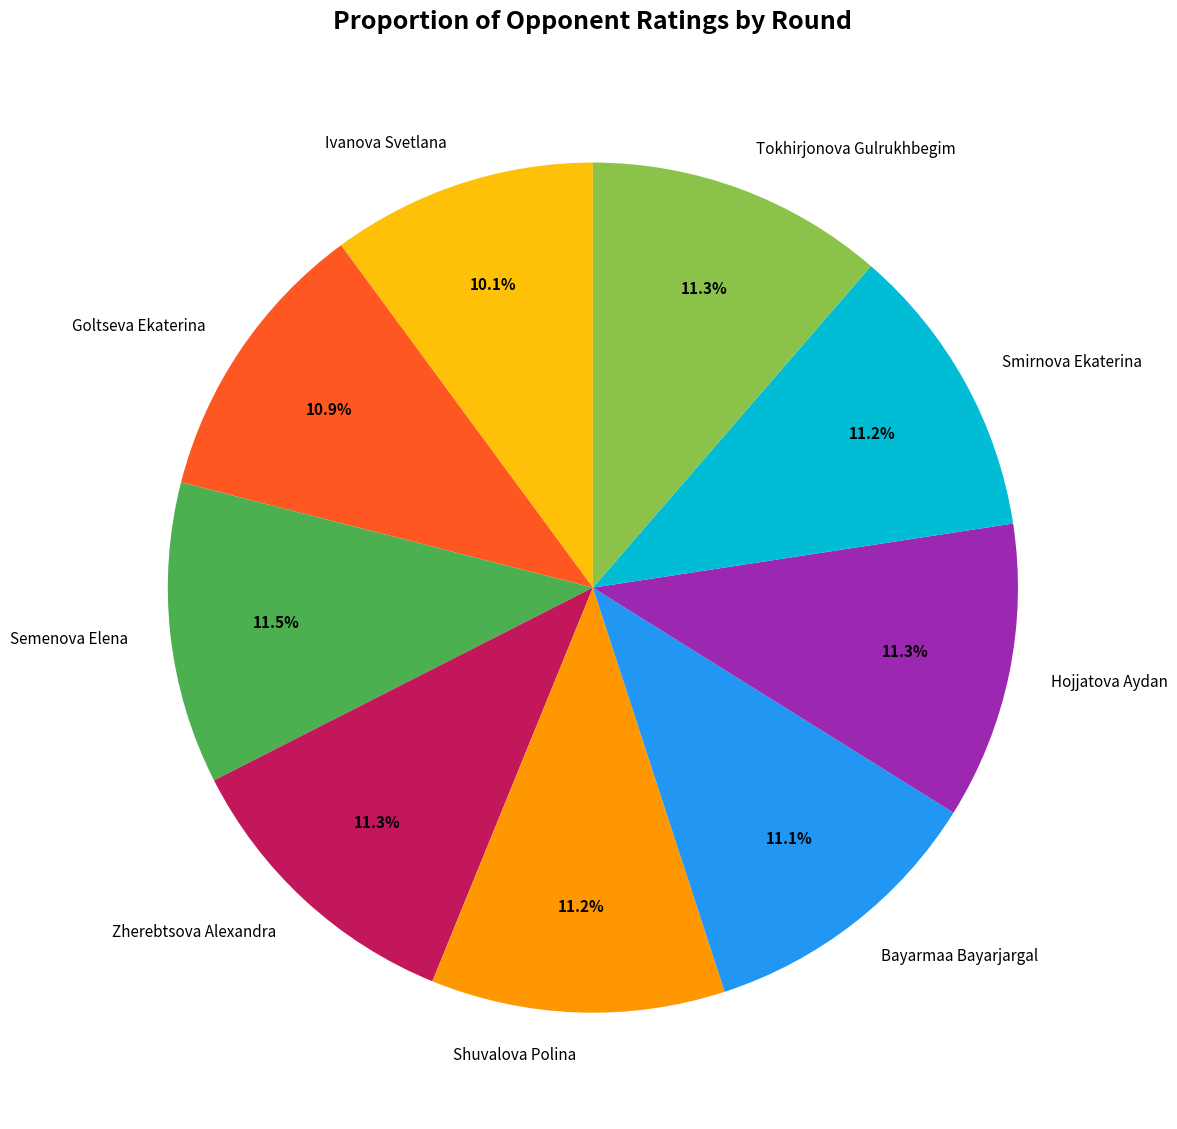

What percentage do Hojjatova Aydan and Semenova Elena together represent?

22.8%